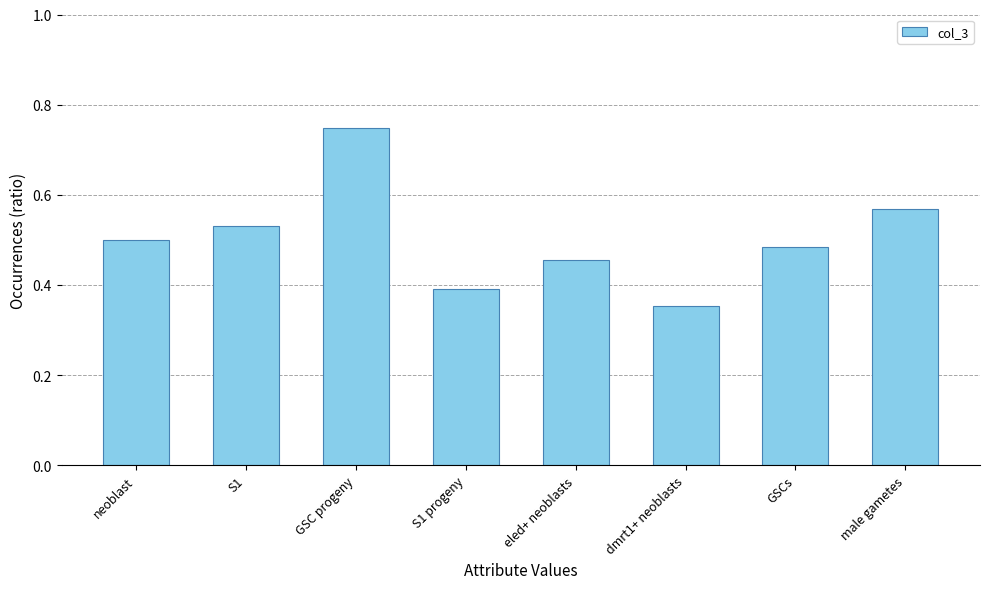

What is the label of the 2nd bar from the right?

GSCs